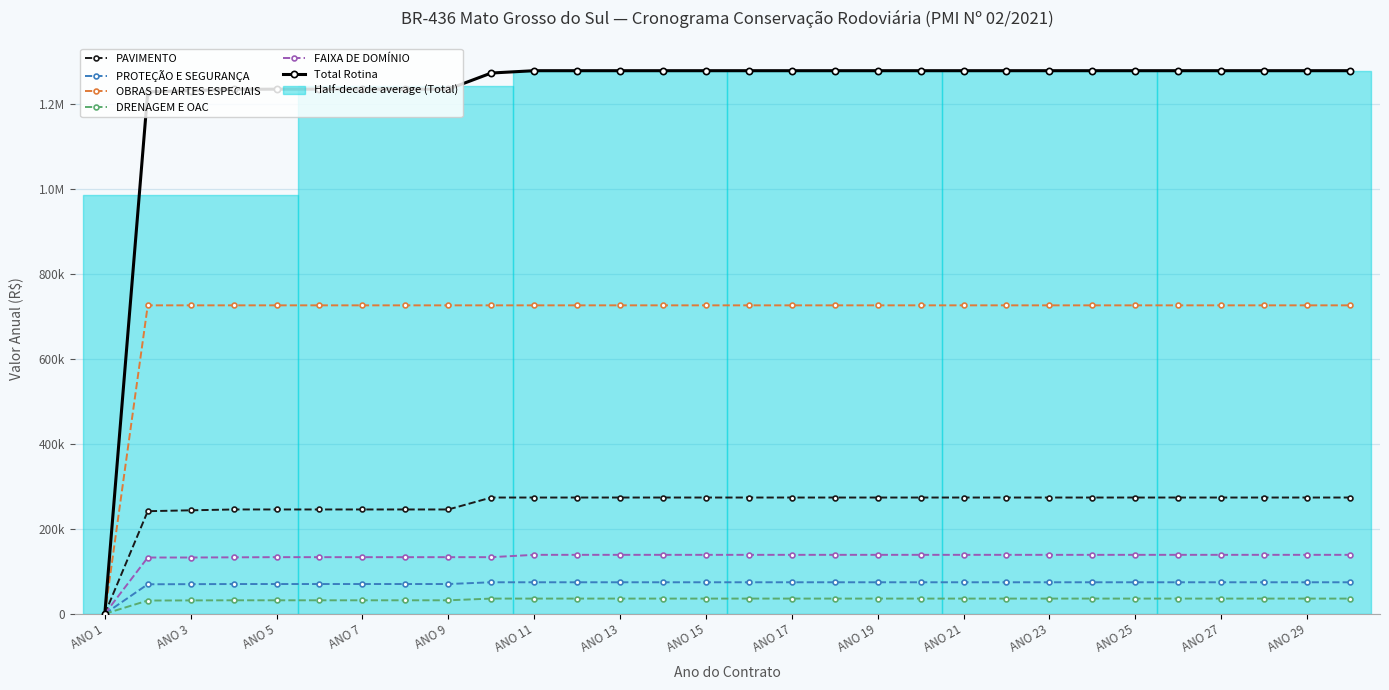

Where is OBRAS DE ARTES ESPECIAIS nearest to the value 363260?

ANO 1